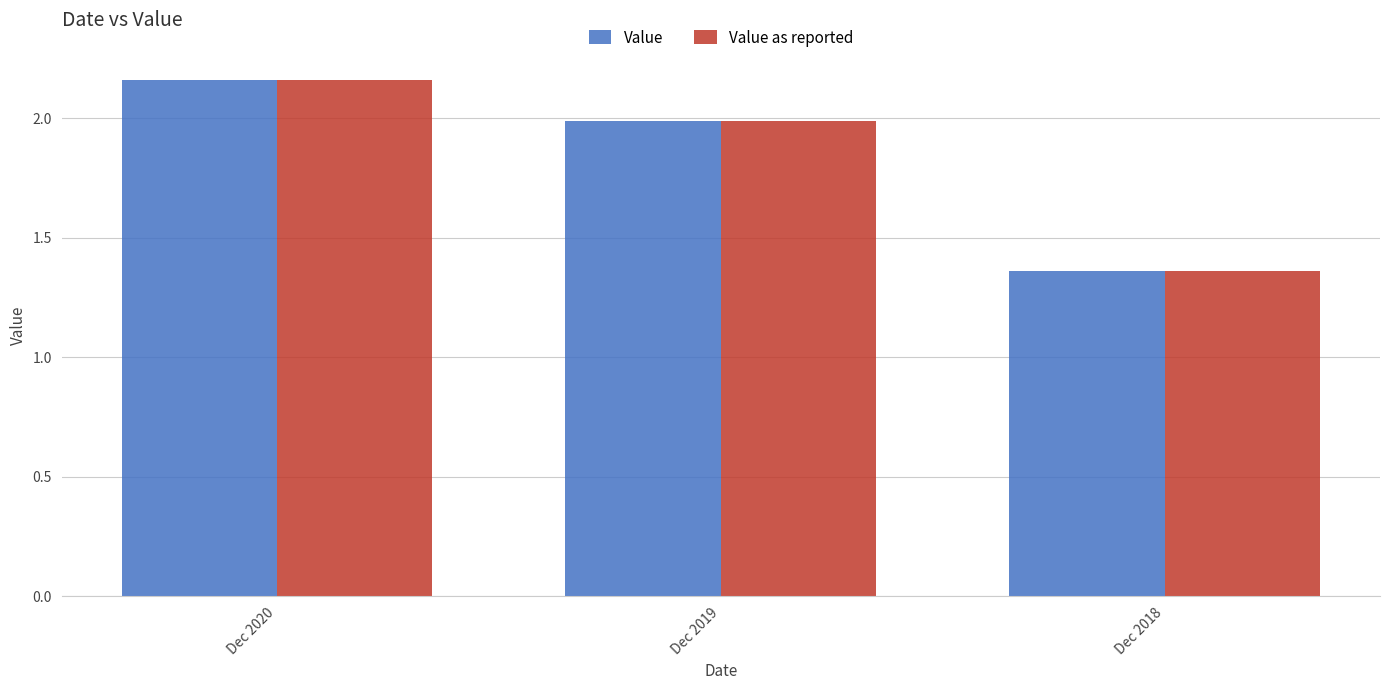

At how many categories does at least one series exceed 1?

3